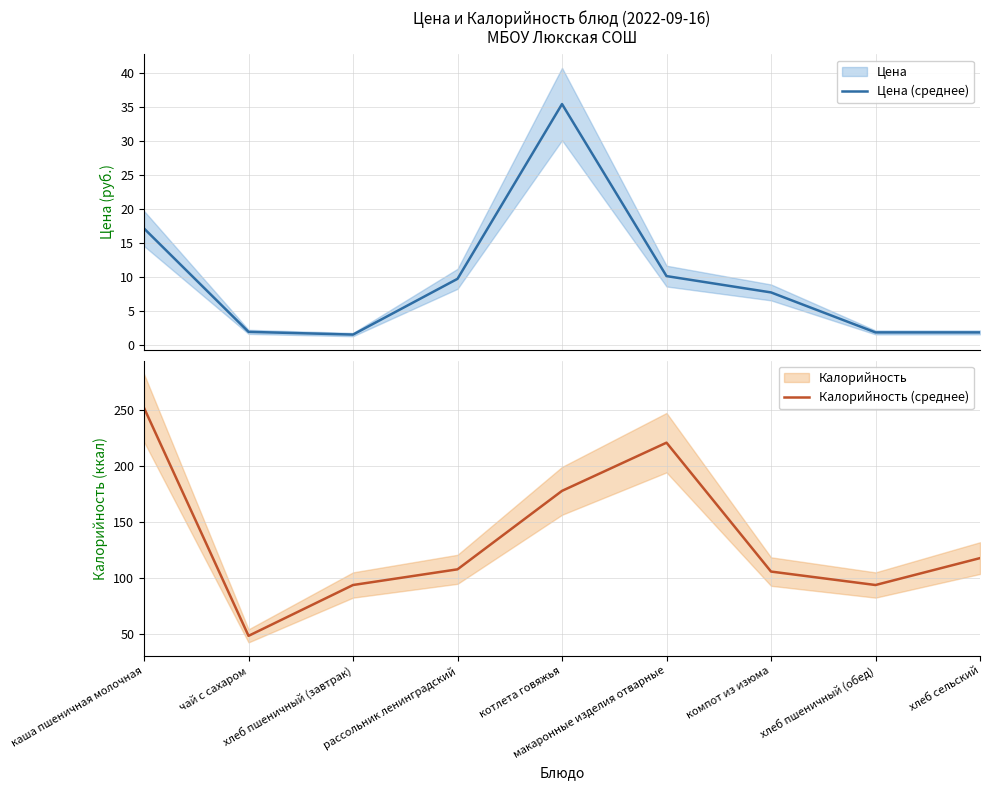

What are all the series names shown in the legend?

Цена (среднее), Калорийность (среднее)